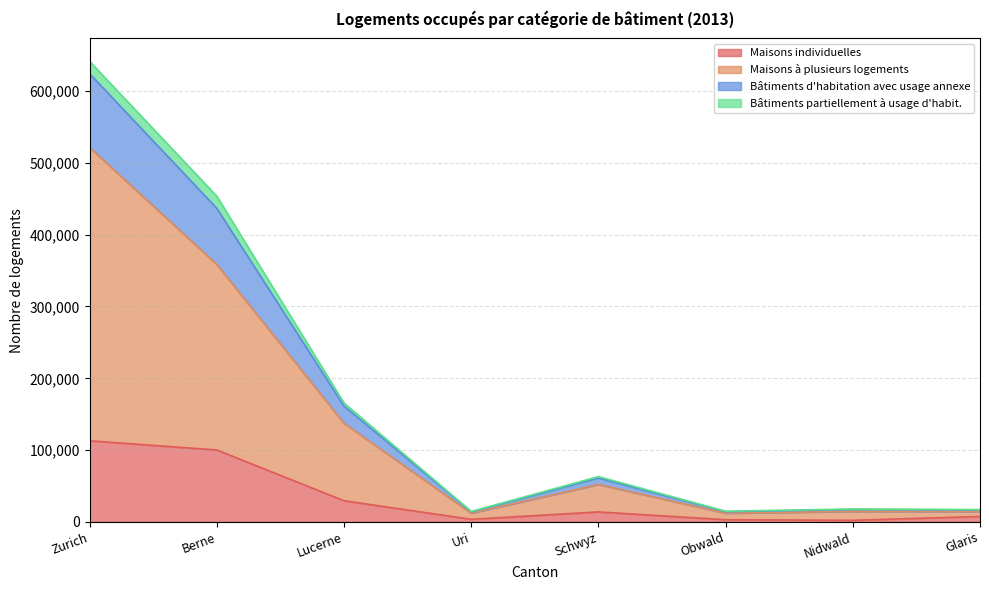

How many data points in Maisons individuelles are less than 13940?

4